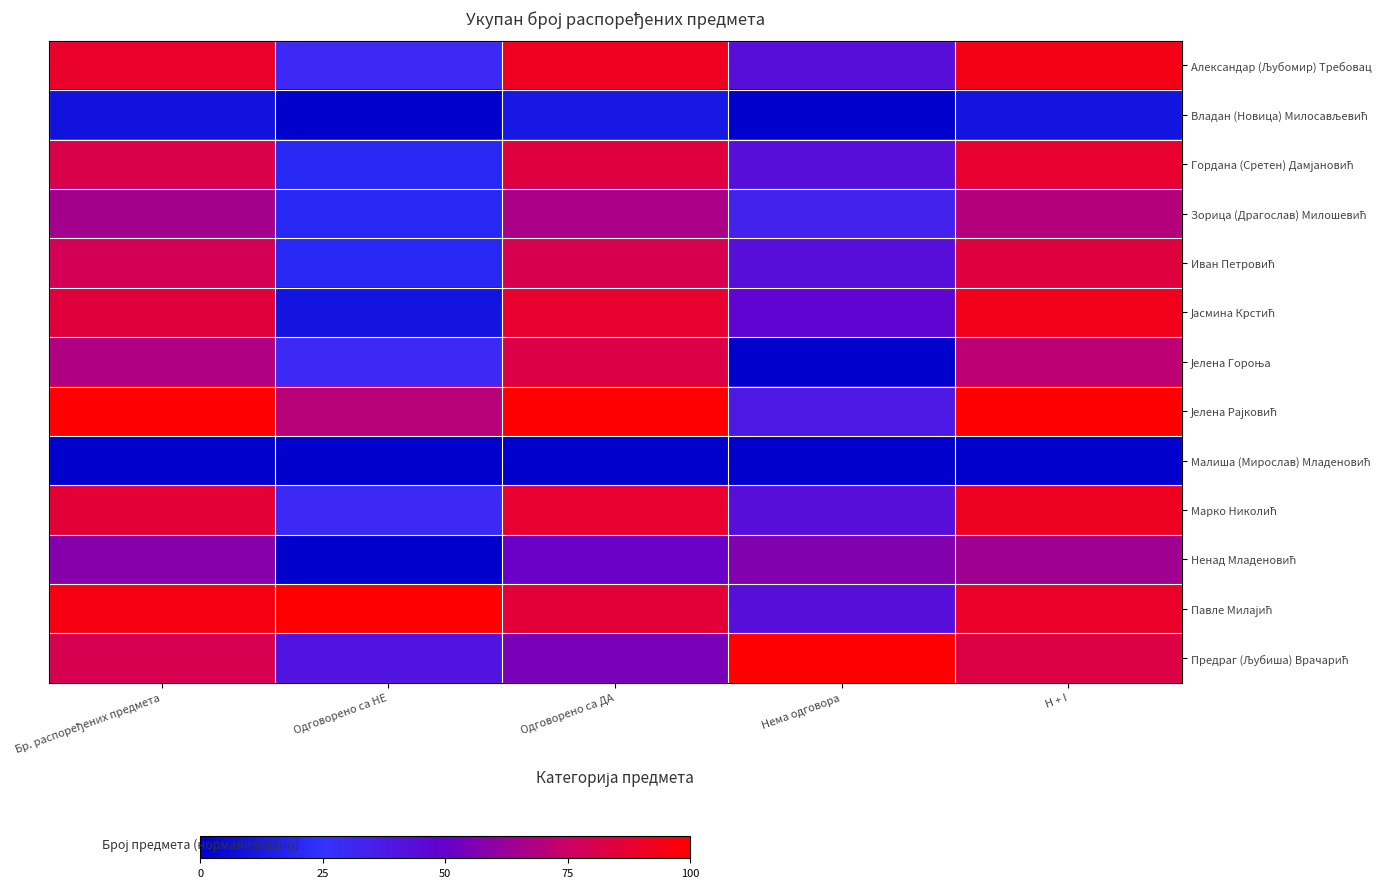

At how many categories does at least one series exceed 61?

5